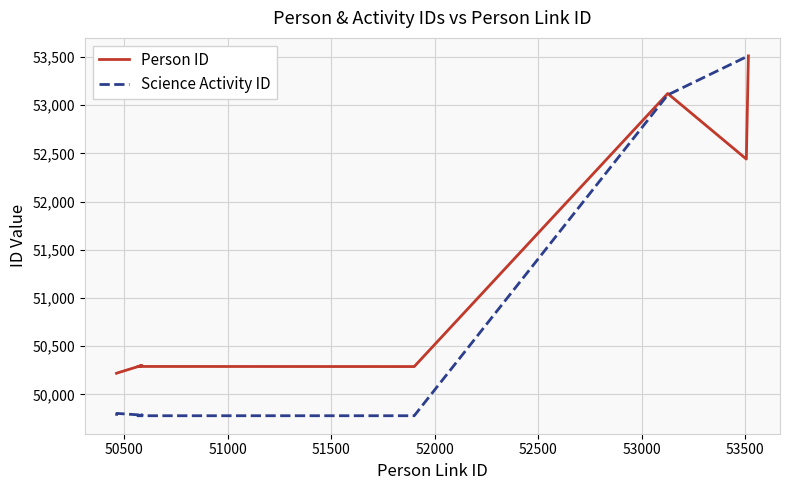

The value of Science Activity ID at 50000 is 20663. True or false?

False